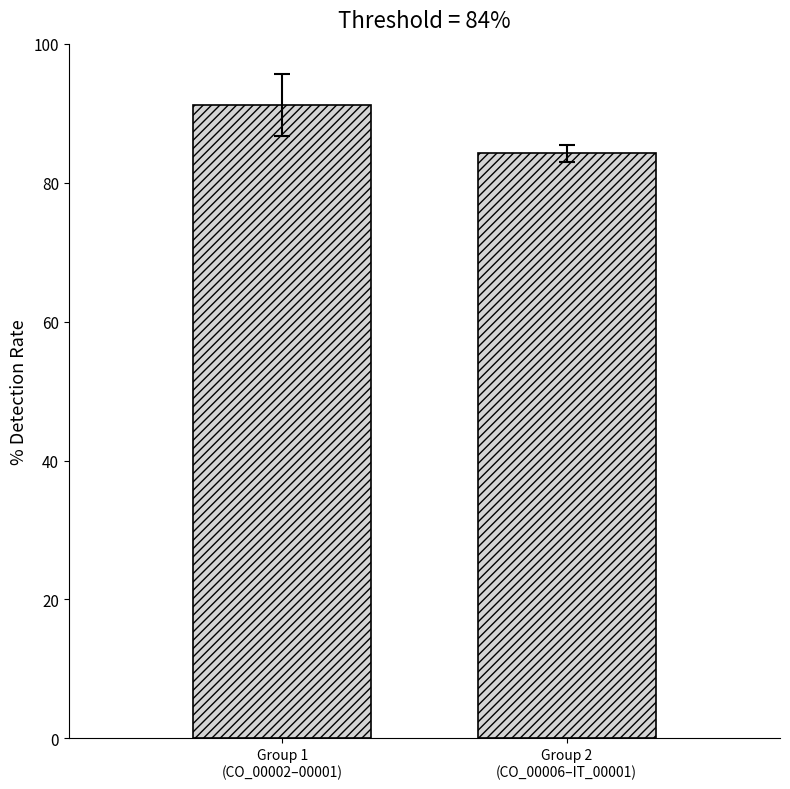

Reading left to right, list all the values displayed in this chart.

91.2	84.2